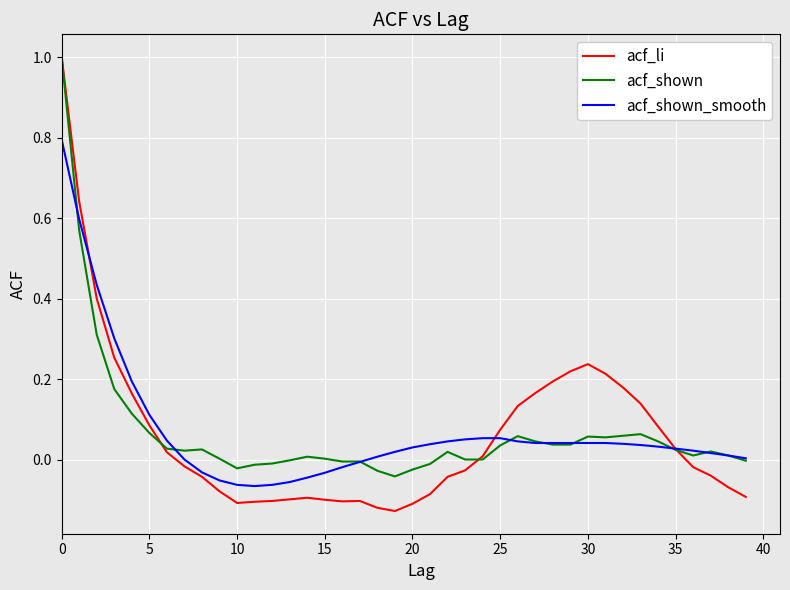

Which series has the largest range (max minus min)?

acf_li